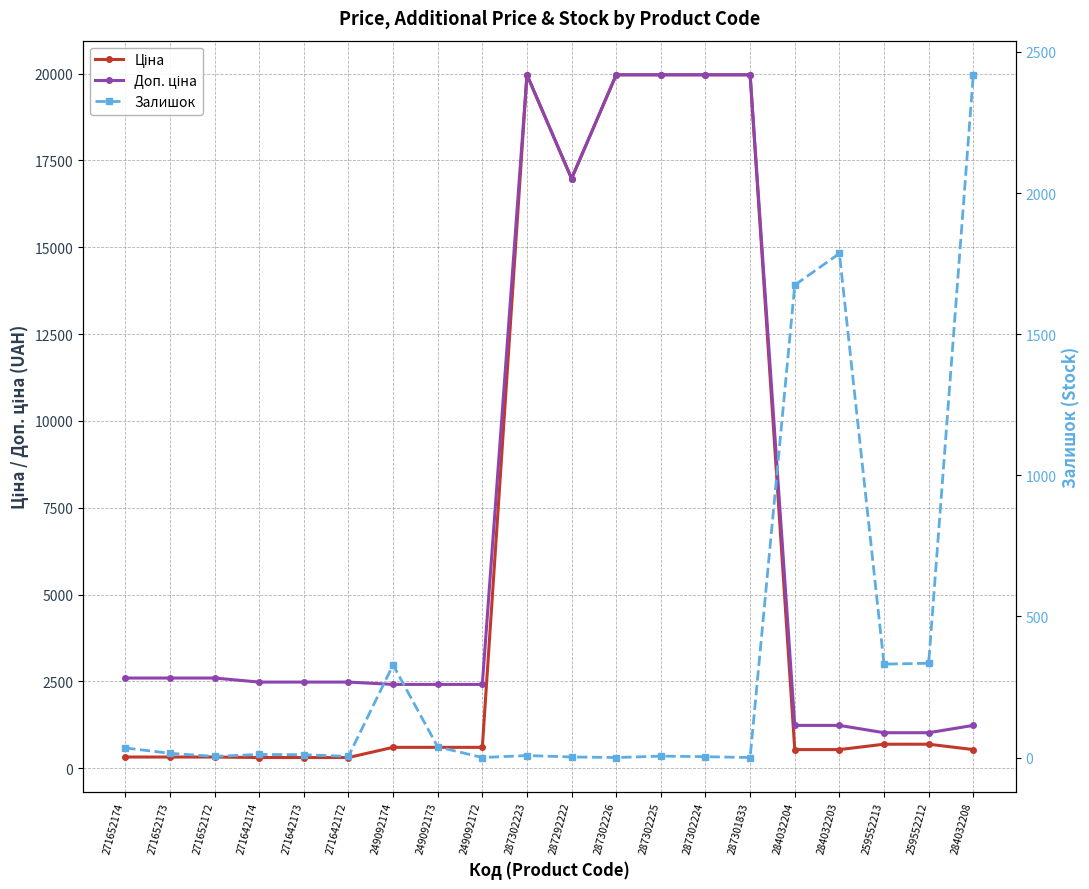

What is the maximum value shown in the chart?

19964.2